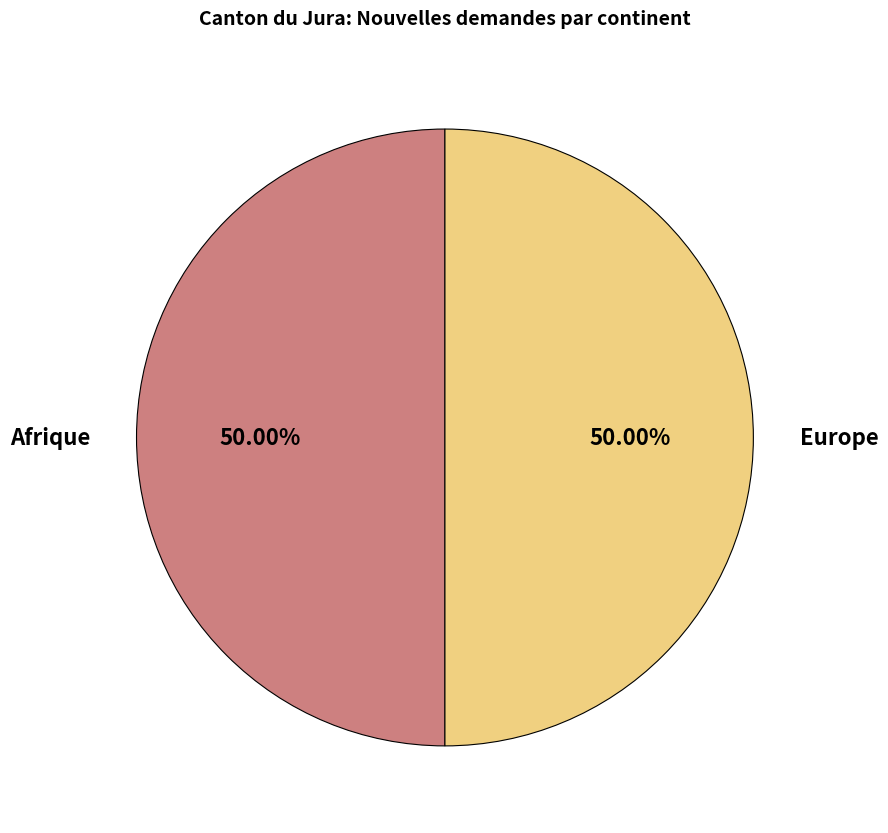

Combined, do Afrique and Europe account for over 50%?

Yes